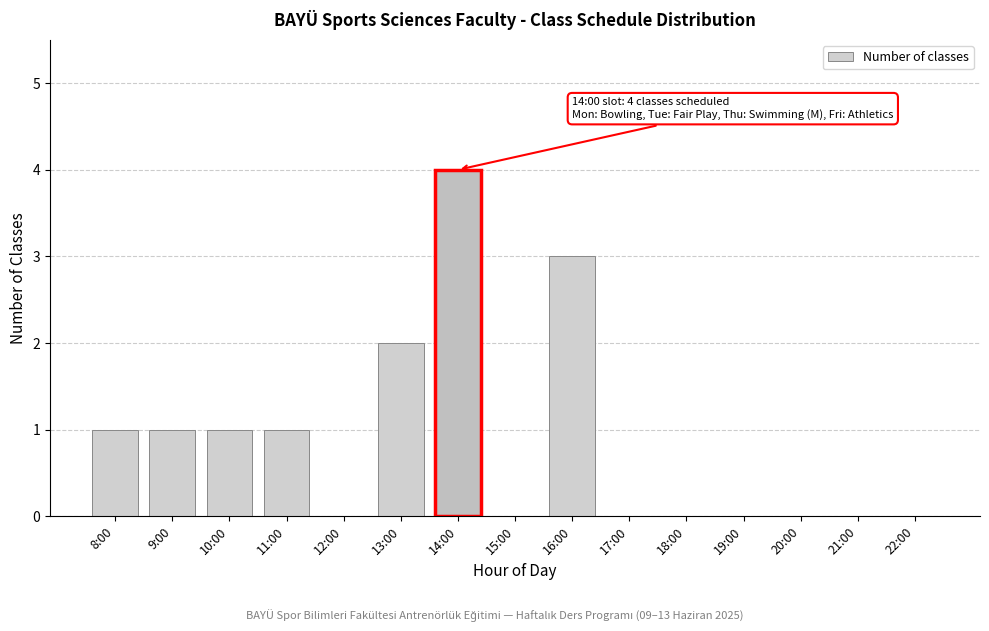

Reading left to right, extract all data points from this chart.

8:00=1	9:00=1	10:00=1	11:00=1	12:00=0	13:00=2	14:00=4	15:00=0	16:00=3	17:00=0	18:00=0	19:00=0	20:00=0	21:00=0	22:00=0